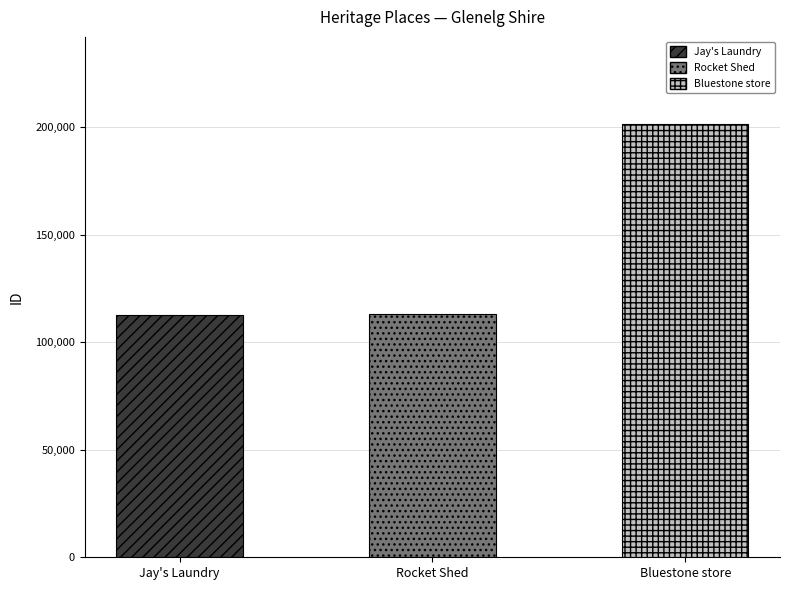

What is the change in value from Rocket Shed to Bluestone store?

+88495